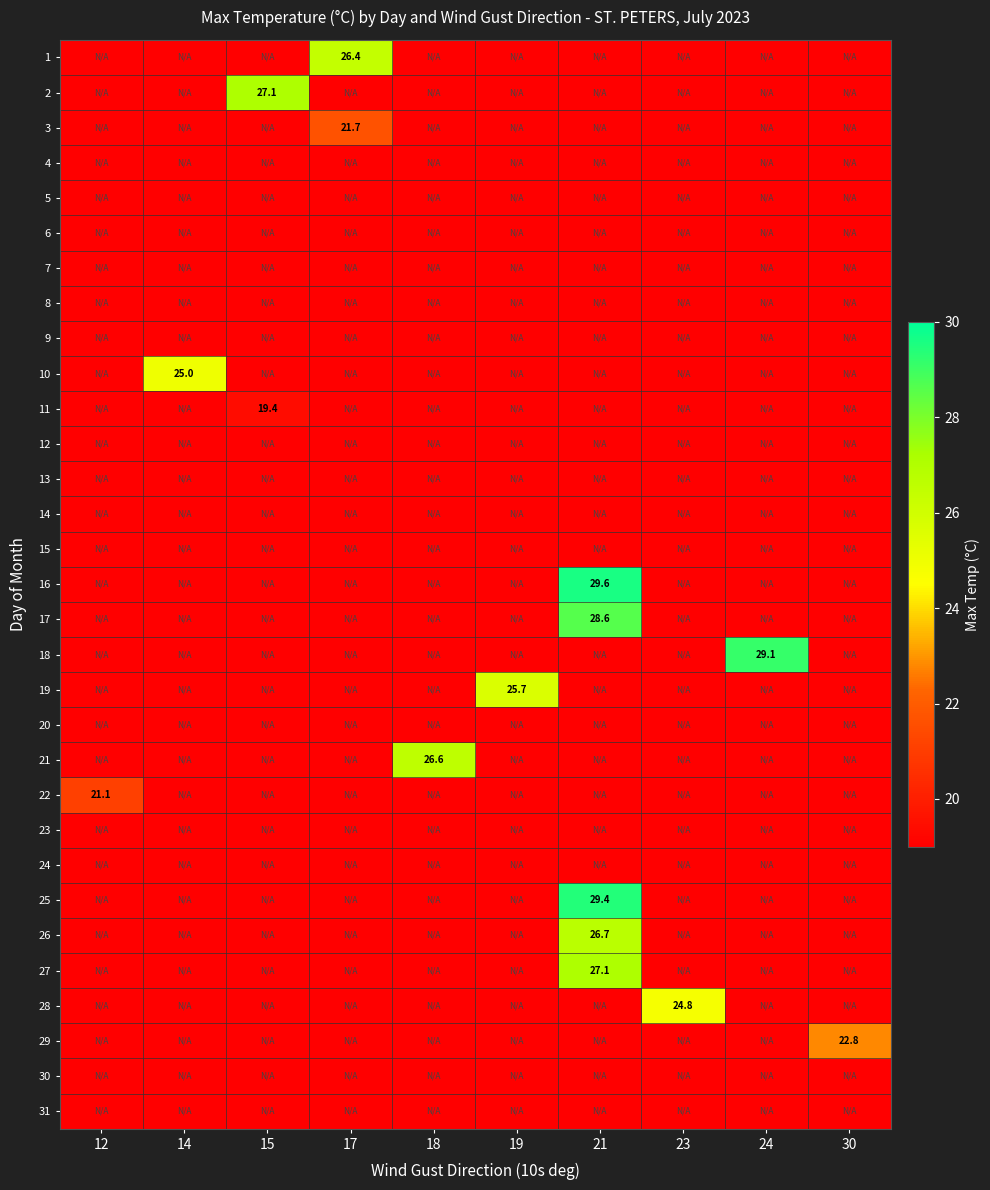

The value of 29 at 30 is 22.8. True or false?

True